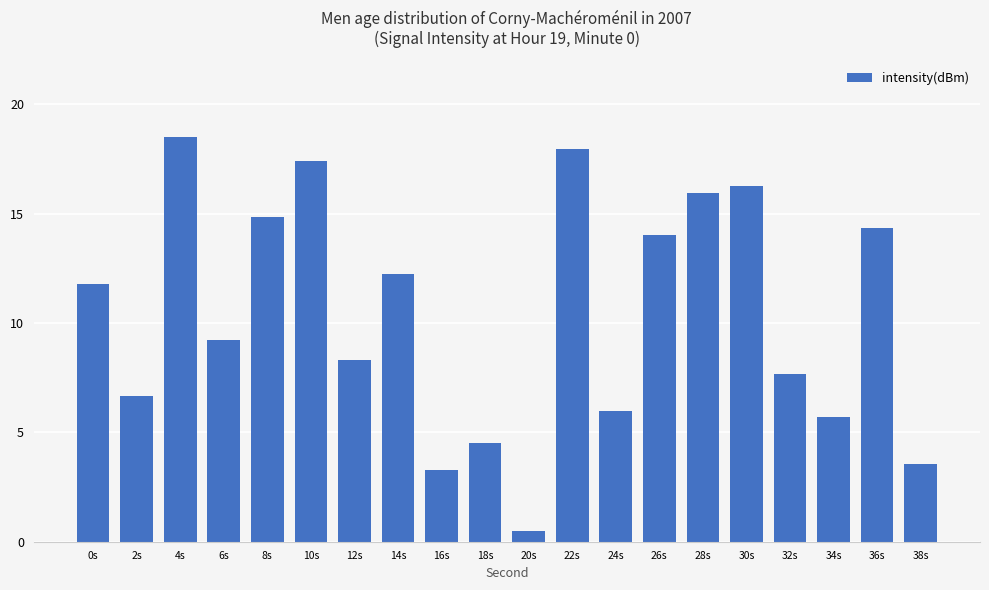

Read the value at 6s.

9.2